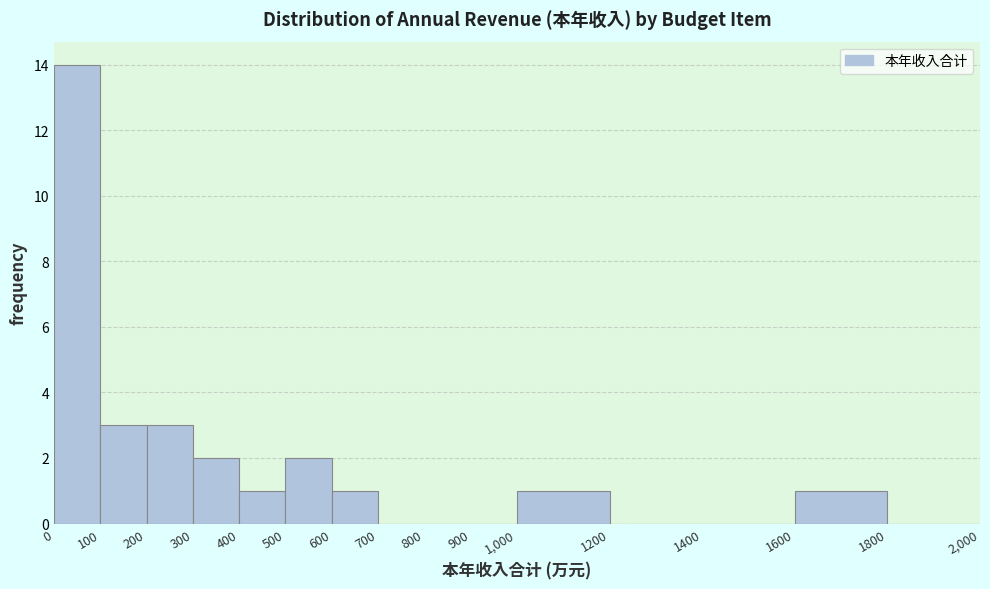

Which range on the x-axis has the tallest bar?

0 to 100